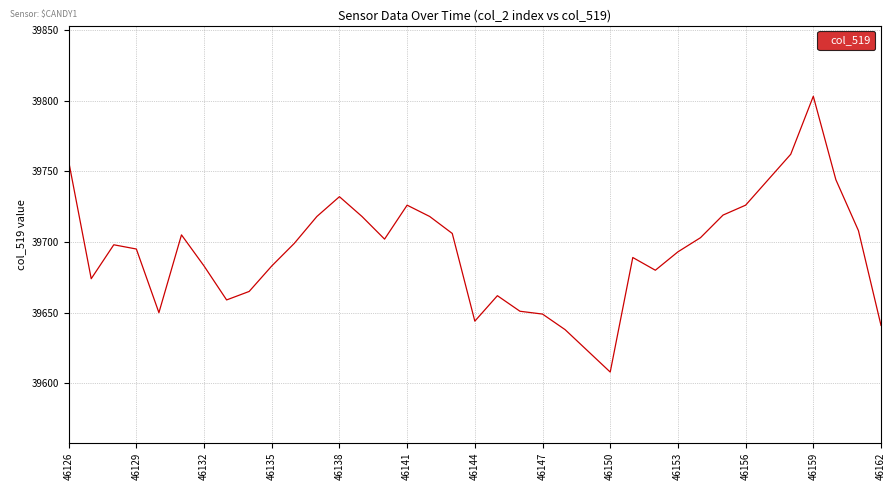

What is the average value?

39694